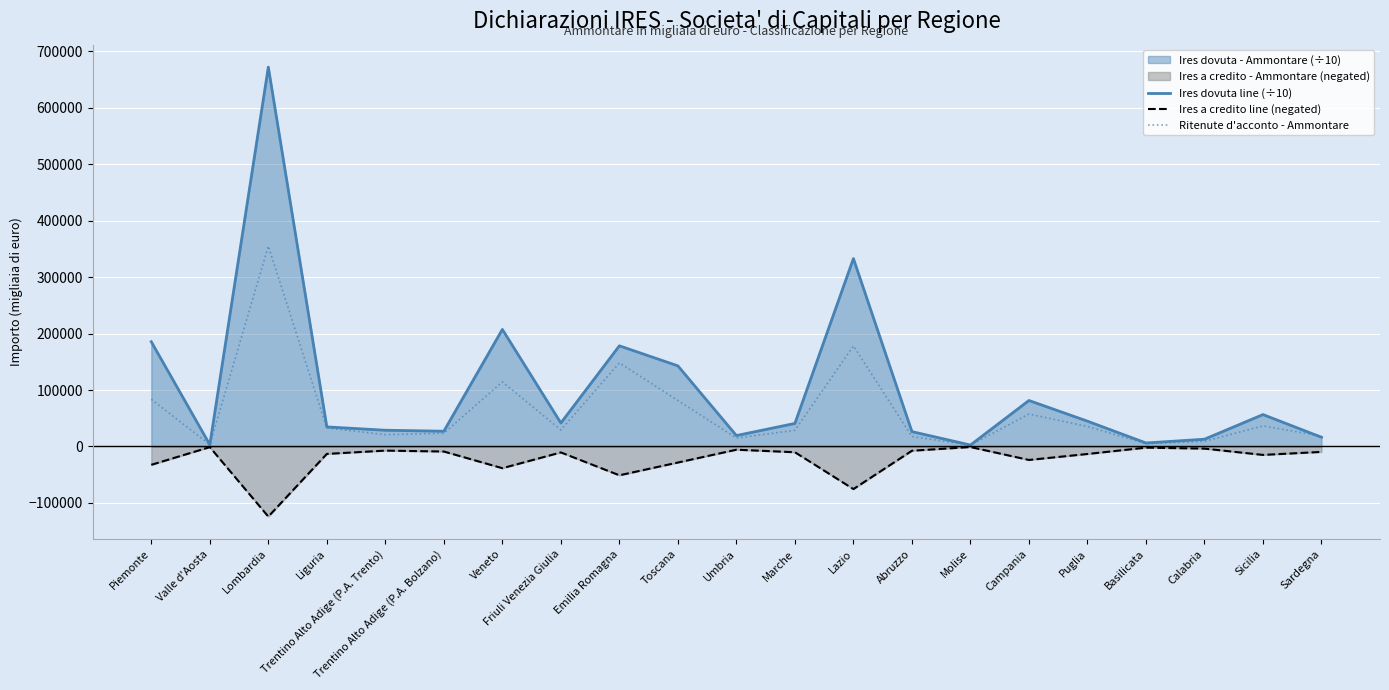

What is the average value of the Ires dovuta line (÷10) series?

102886.1